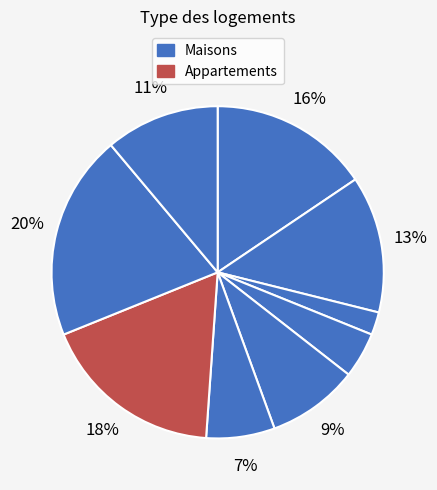

Count the number of slices in the pie.

9